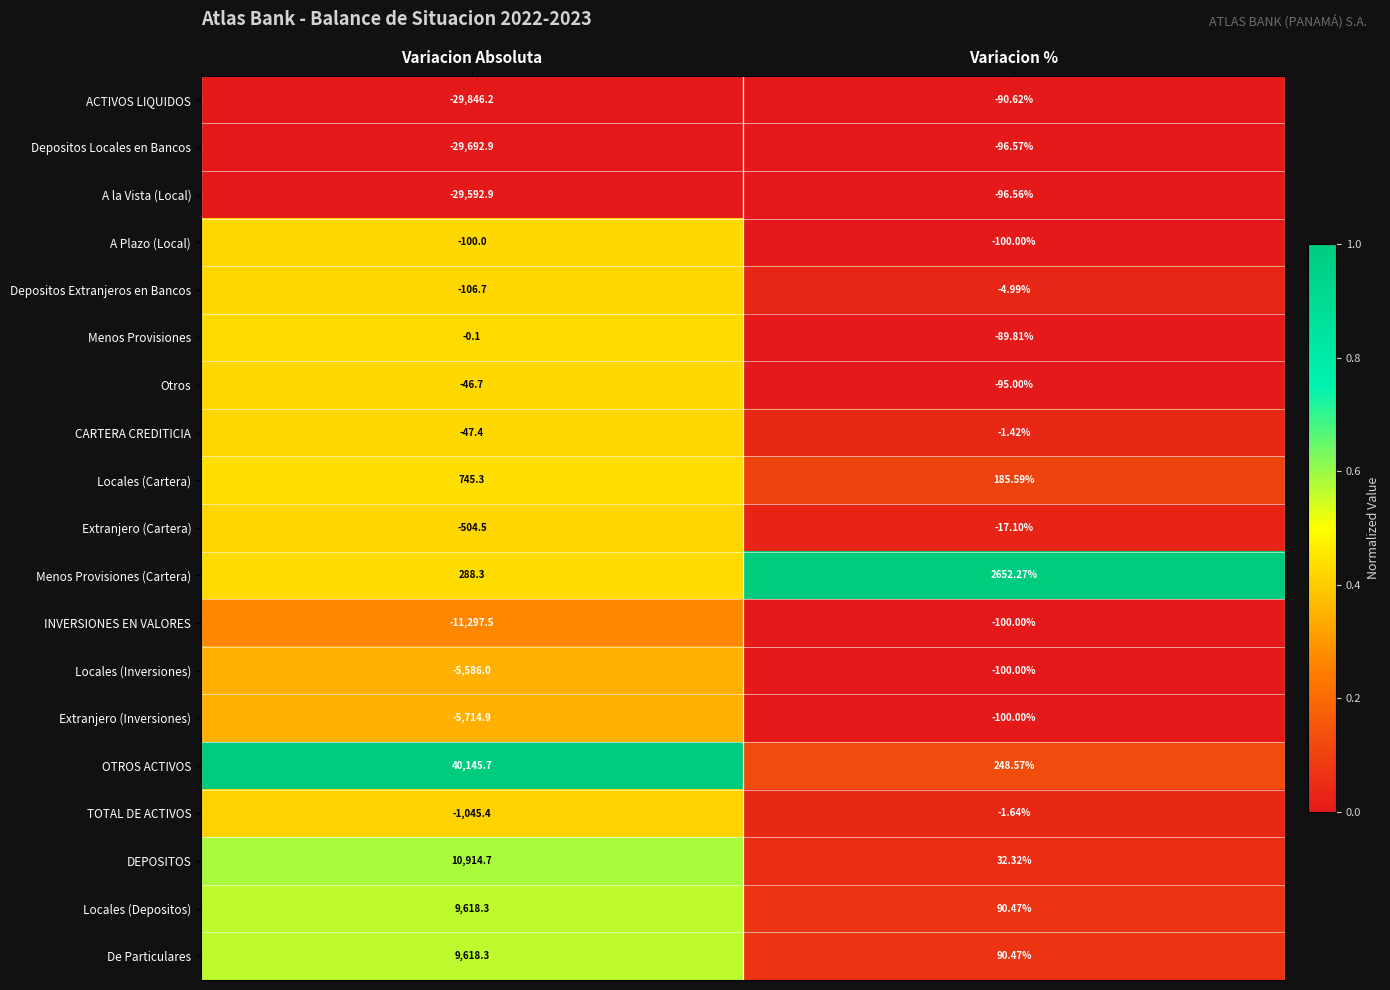

At which label does OTROS ACTIVOS first exceed 40145?

Variacion Absoluta